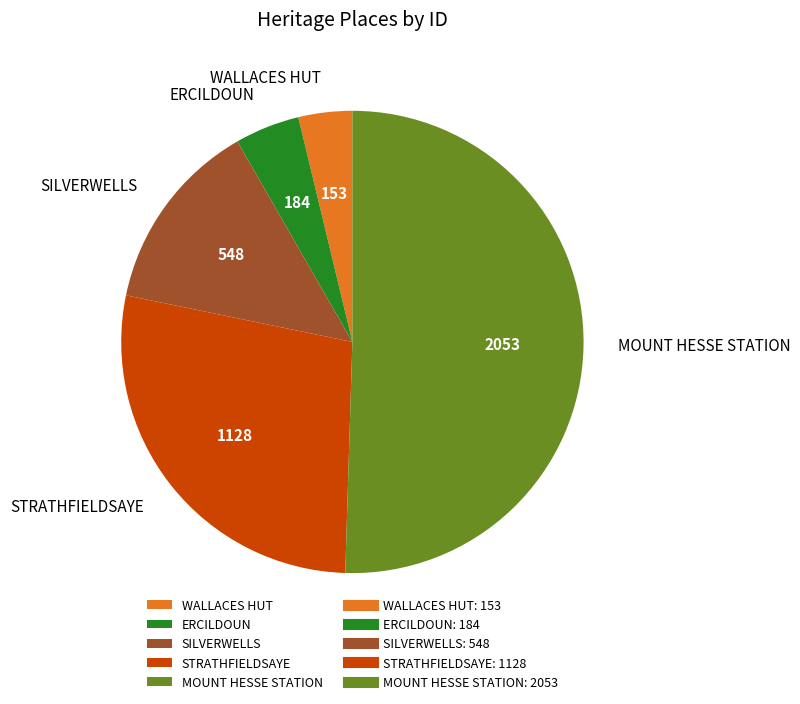

Between WALLACES HUT and STRATHFIELDSAYE, which is larger?

STRATHFIELDSAYE